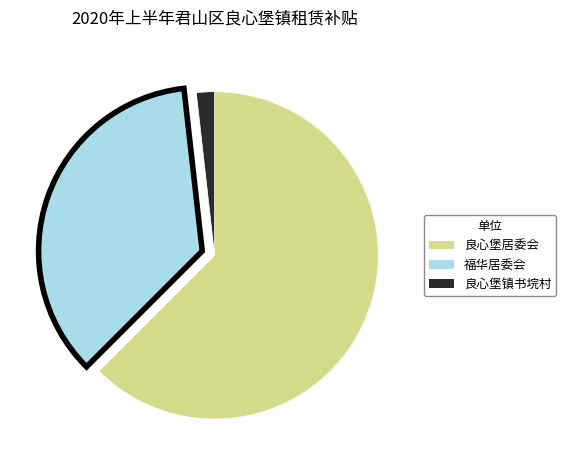

Which slice is the largest?

良心堡居委会